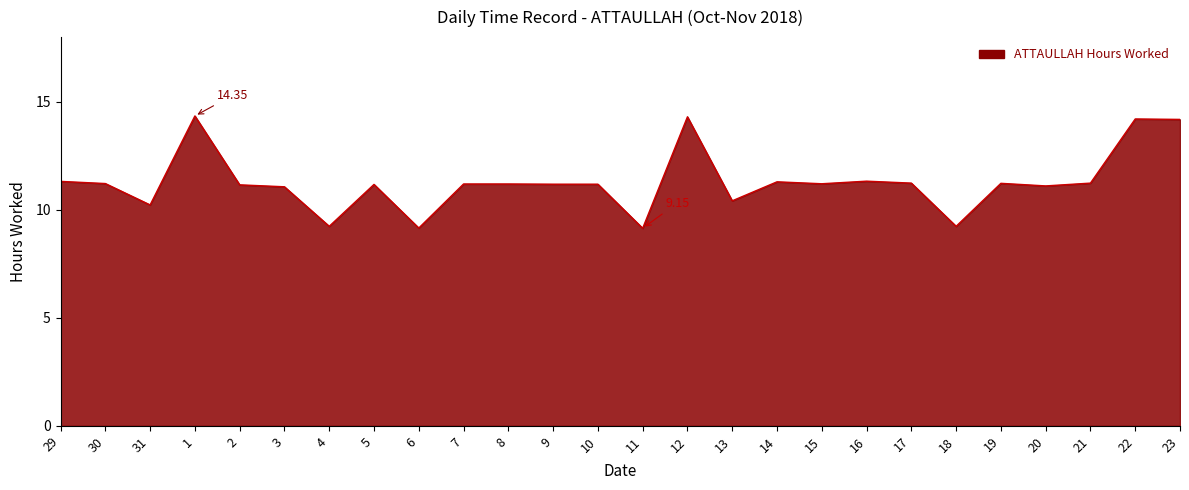

At which category does the data reach its first local valley?

31